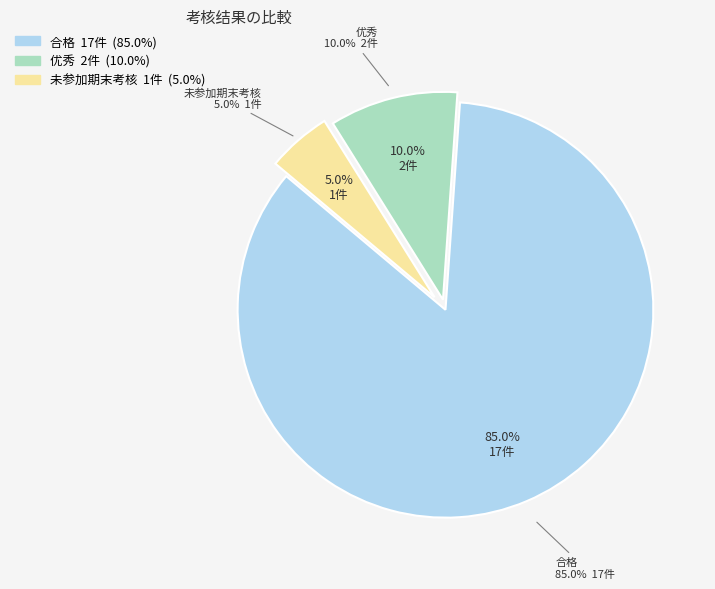

Which slice is the largest?

合格